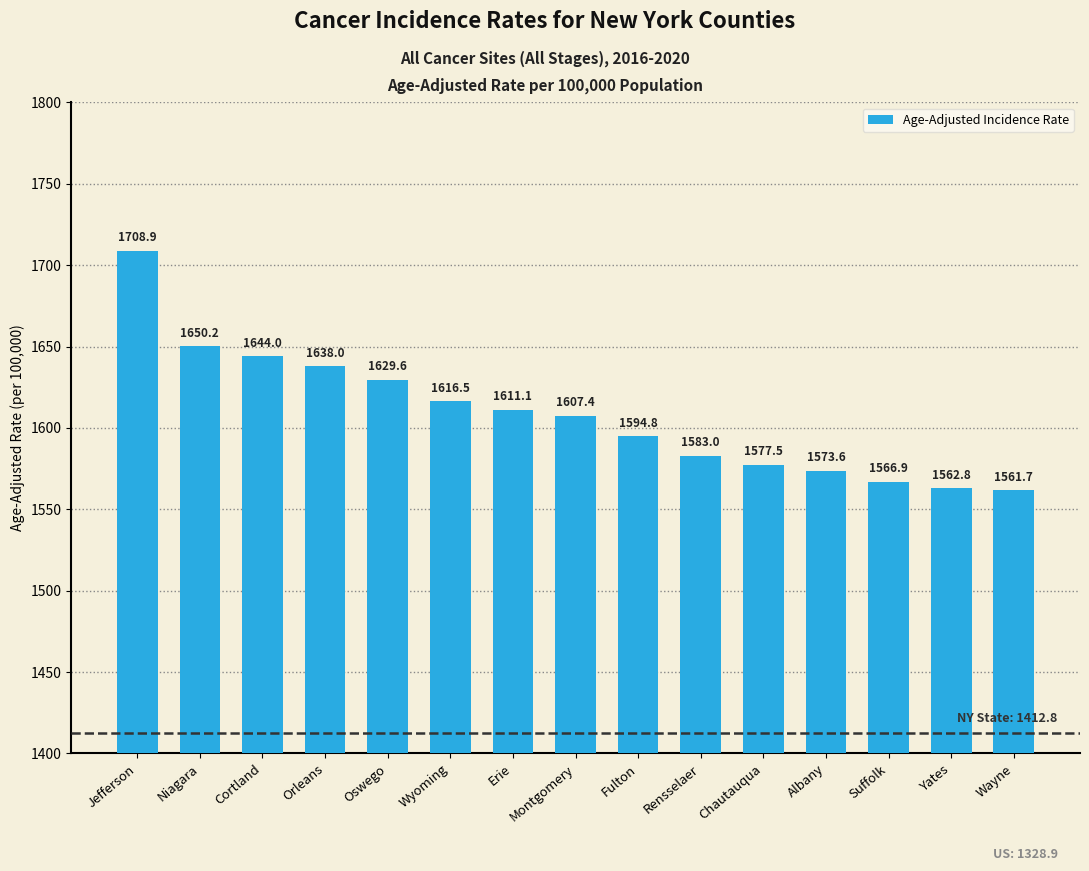

Is it true that the value at Yates is 1562.8?

True